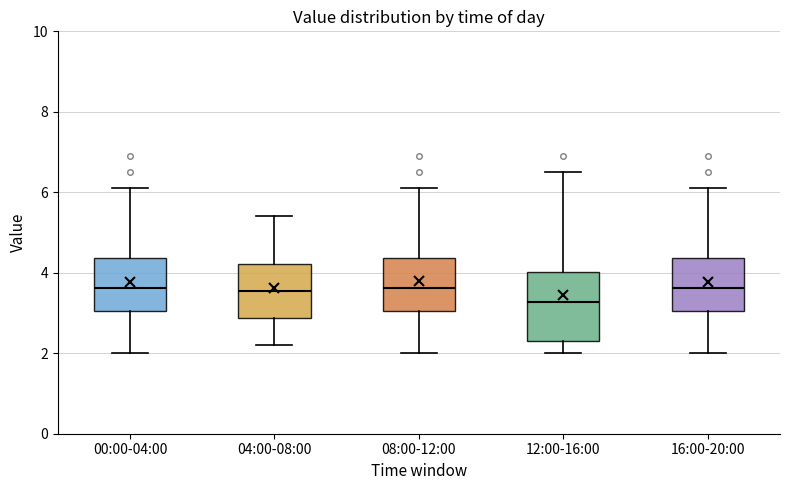

Reading left to right, transcribe this box plot: for each box, give where its median line is, the range the box spans, and where its two whiskers end, as read against the y-axis. The values are not printed on the chart, so give them approximately, as read against the axis.

00:00-04:00: median 3.6, box 3.0 to 4.4, whiskers 2.0 to 6.2
04:00-08:00: median 3.6, box 2.8 to 4.2, whiskers 2.2 to 5.4
08:00-12:00: median 3.6, box 3.0 to 4.4, whiskers 2.0 to 6.2
12:00-16:00: median 3.2, box 2.4 to 4.0, whiskers 2.0 to 6.6
16:00-20:00: median 3.6, box 3.0 to 4.4, whiskers 2.0 to 6.2